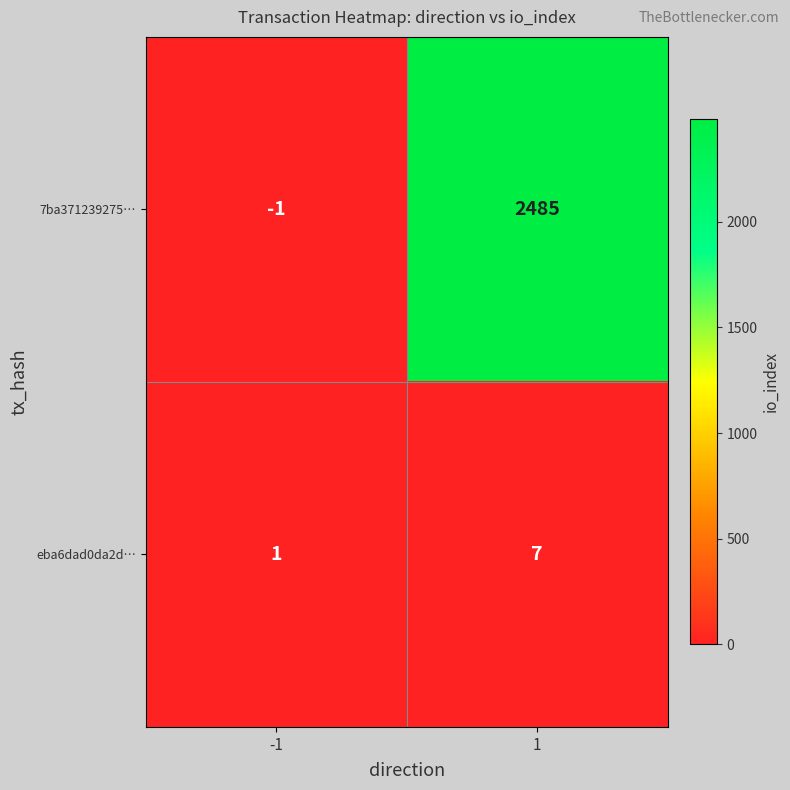

What is the difference between the maximum and minimum values in the eba6dad0da2d… series?

6